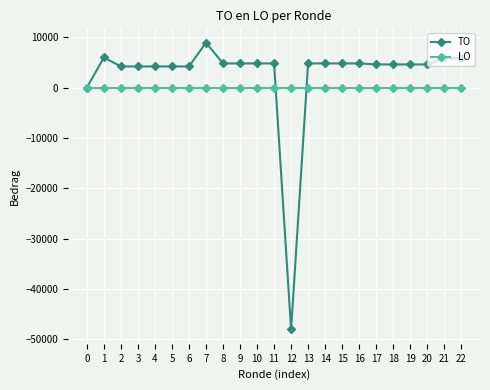

At which category is the sum across all series the highest?

7